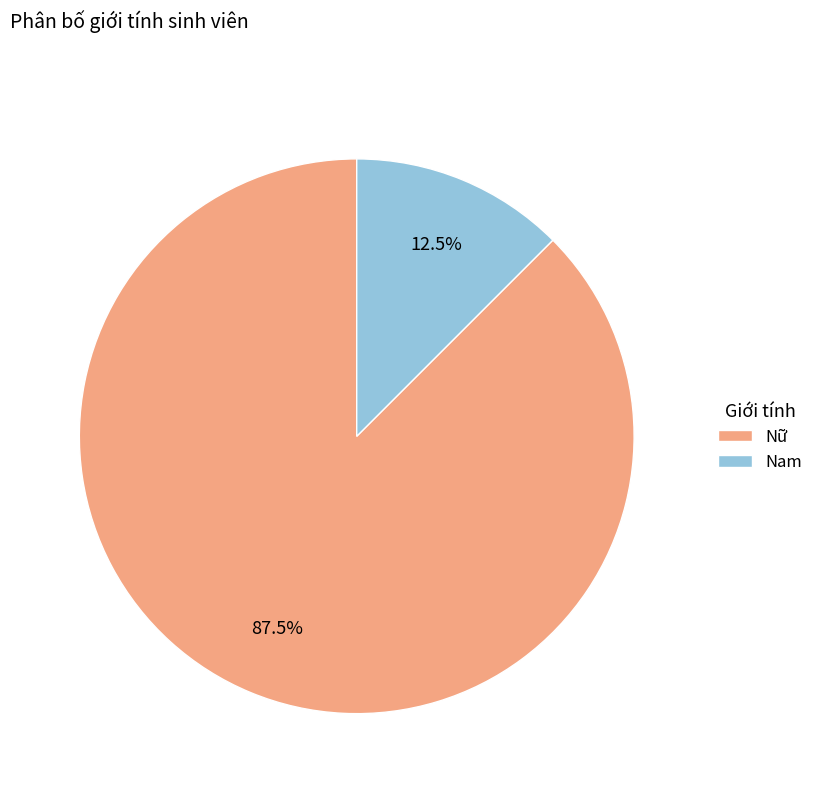

How many segments does this pie chart have?

2